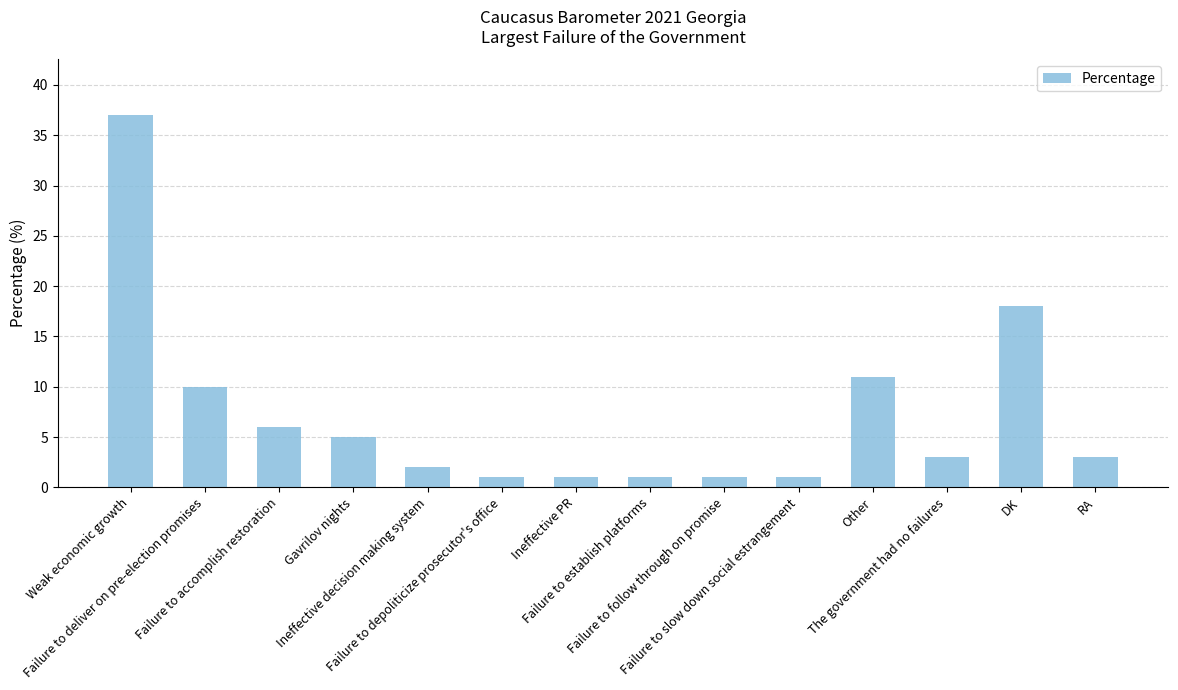

What is the average value?

7